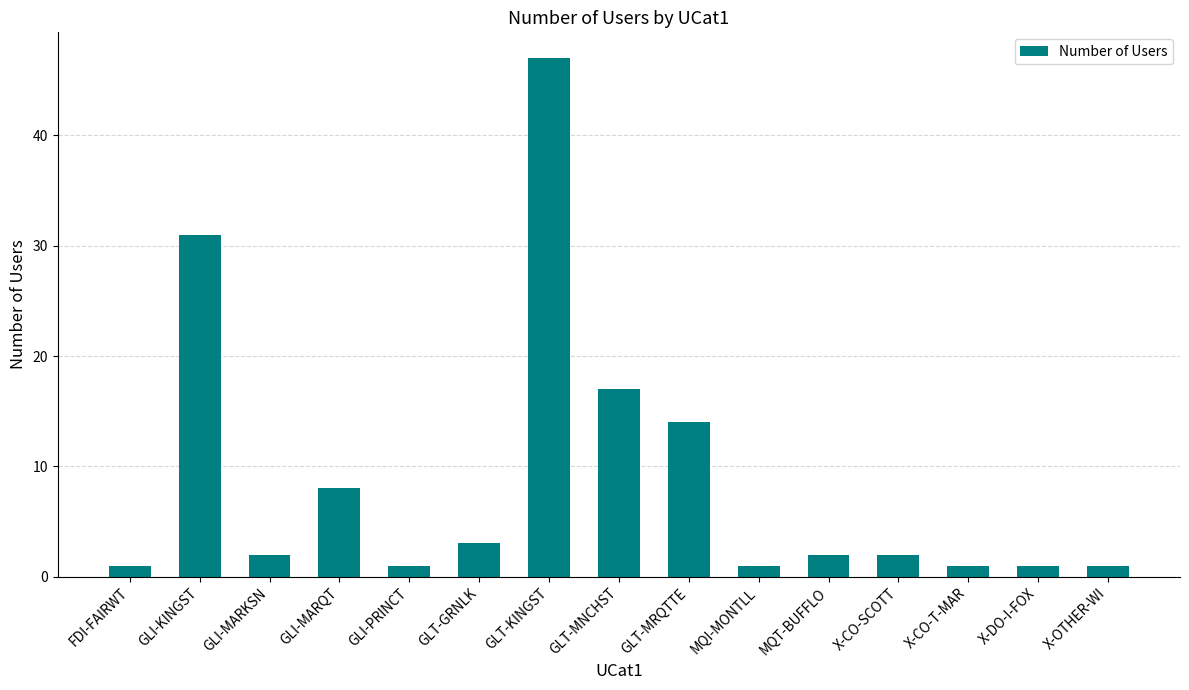

Which has a higher value, GLT-MNCHST or GLI-PRINCT?

GLT-MNCHST